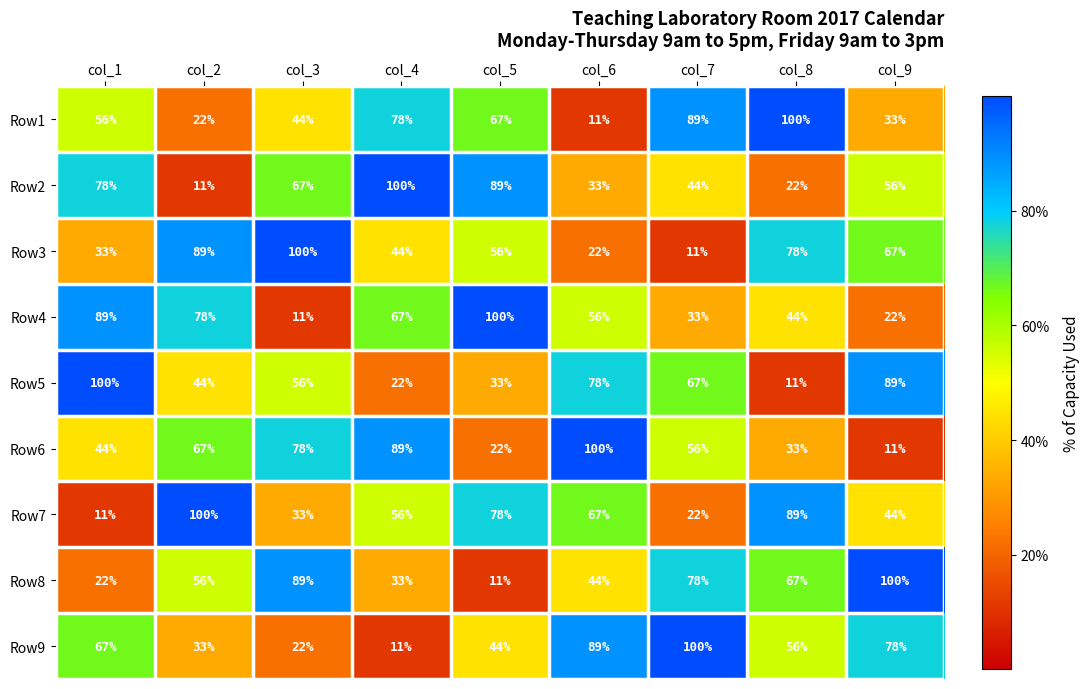

Count the Row4 values in the range 33 to 78.

5